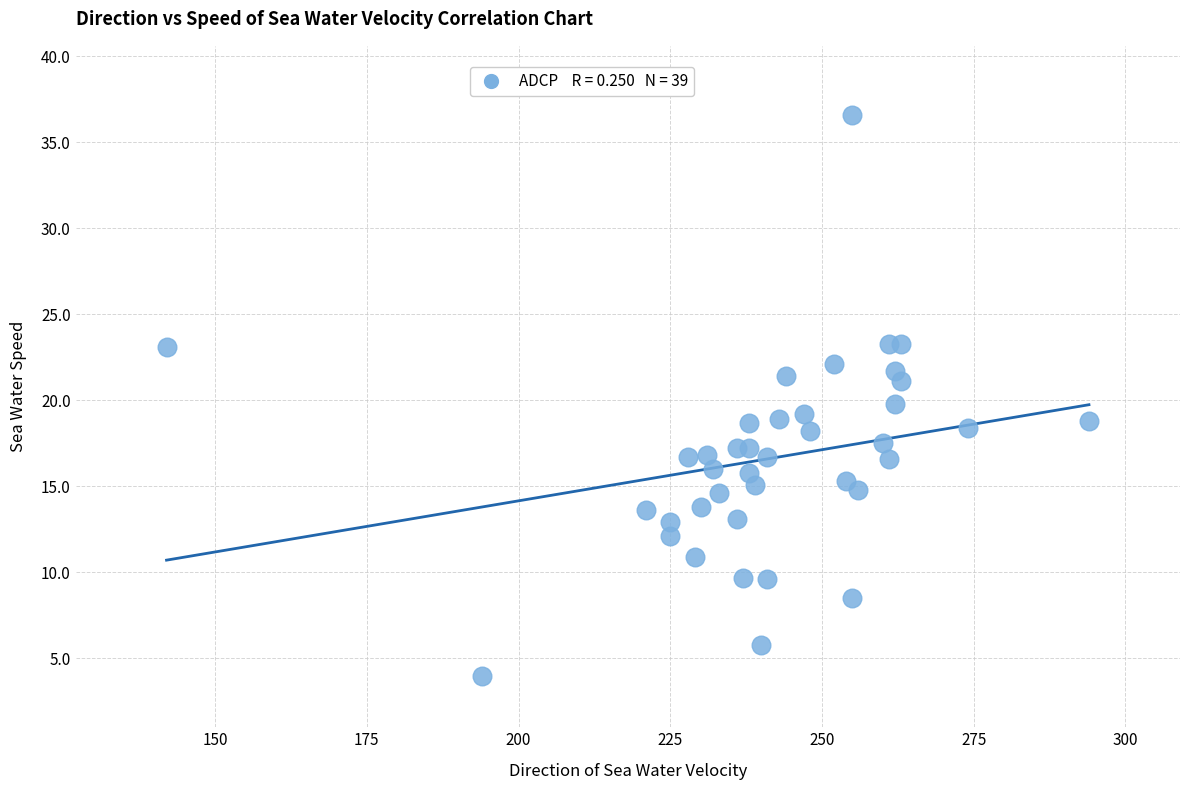

What is the range of Y values (max minus min)?

32.6